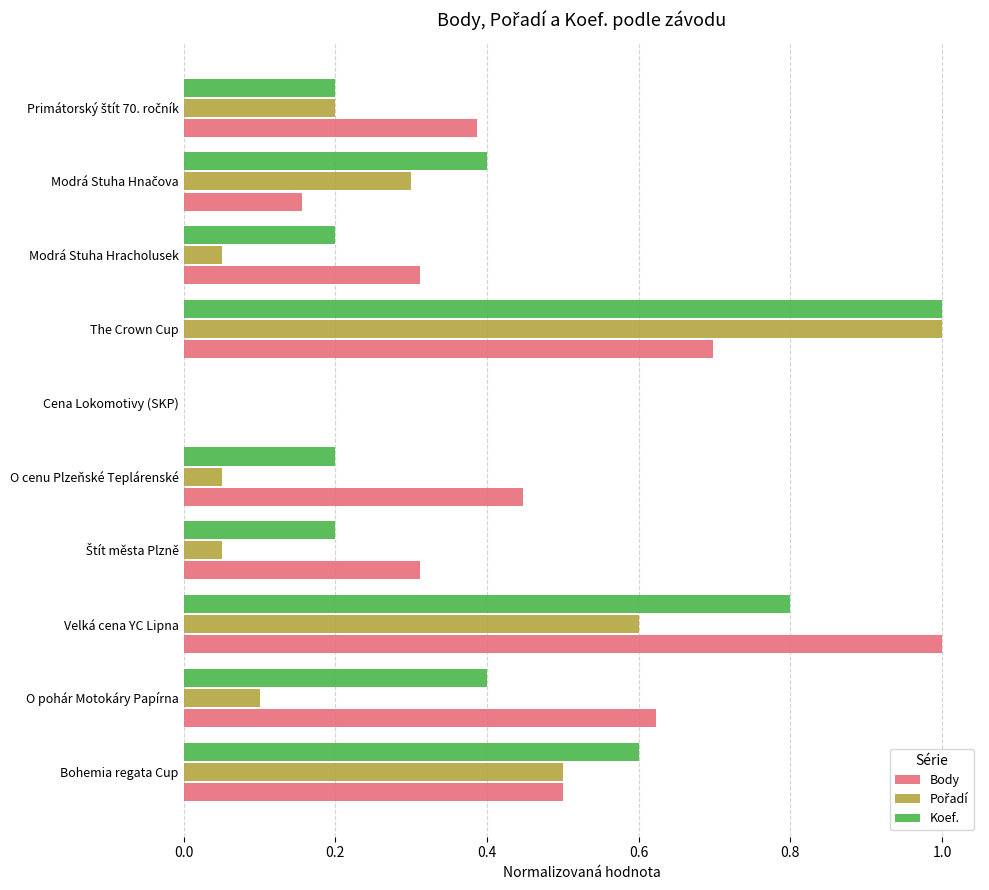

Which series has the largest total across all categories?

Body